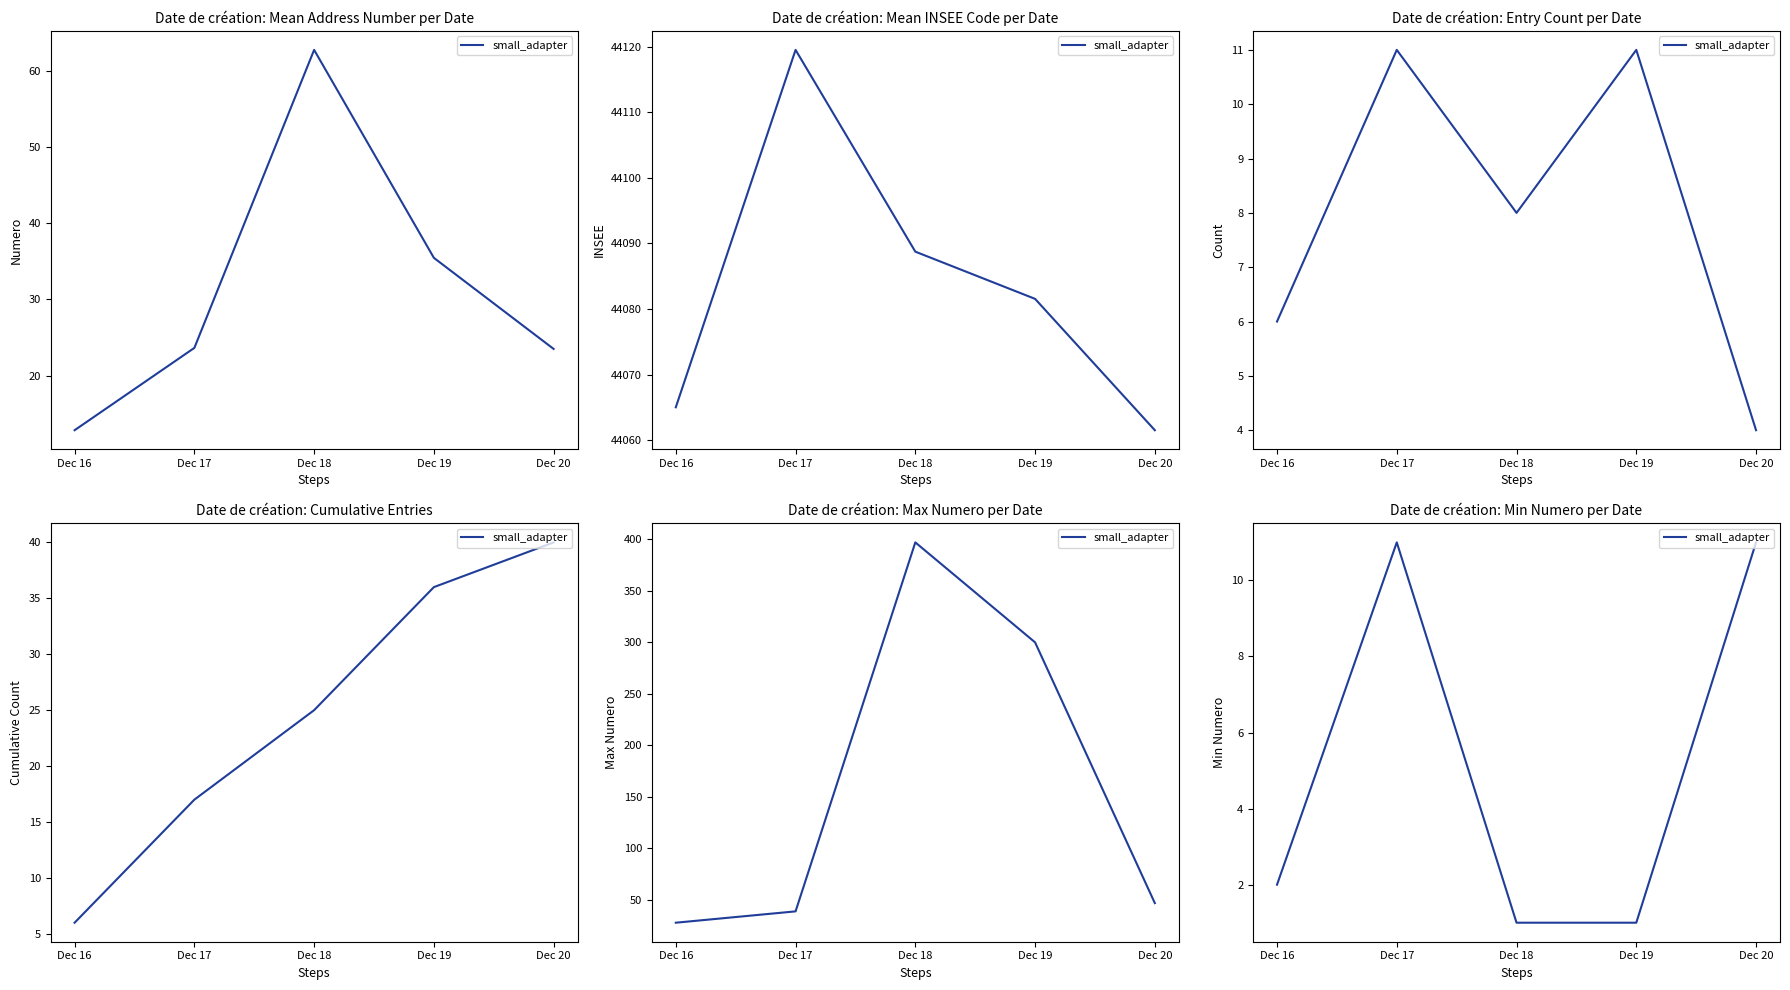

The value at Dec 19 is 1. True or false?

False